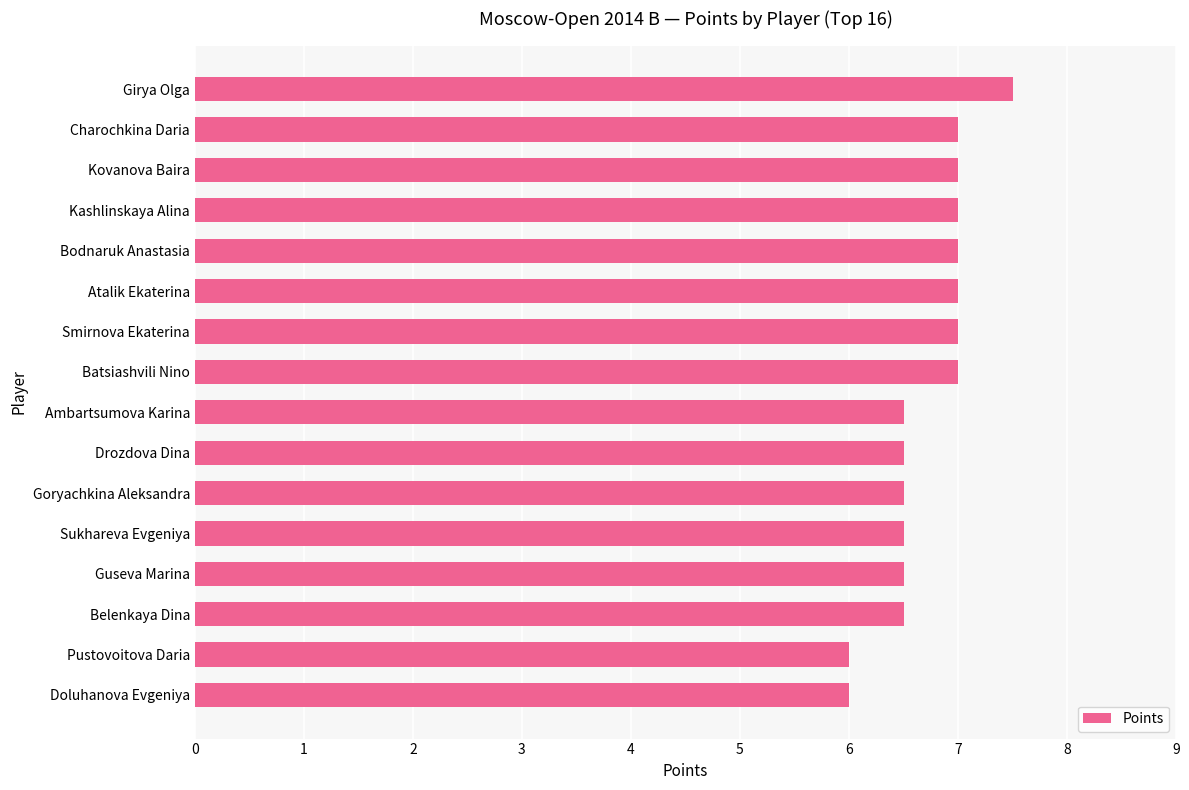

Between Kovanova Baira and Ambartsumova Karina, which is larger?

Kovanova Baira